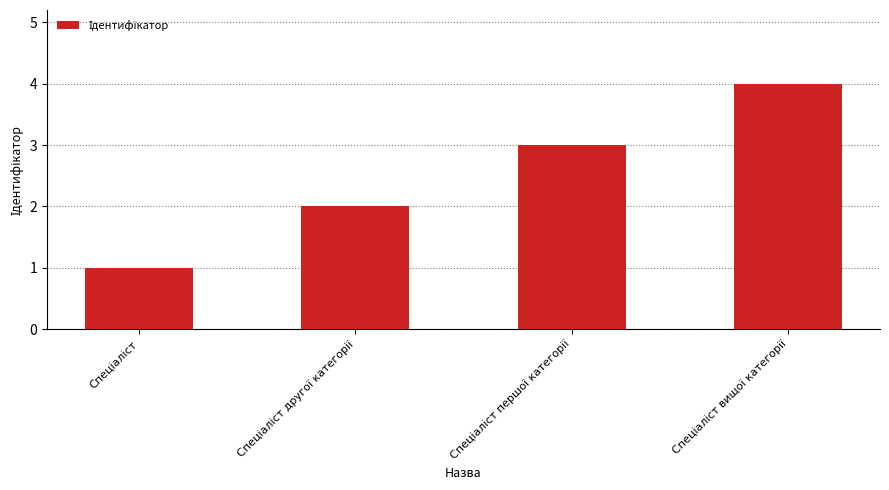

What is the maximum value shown in the chart?

4